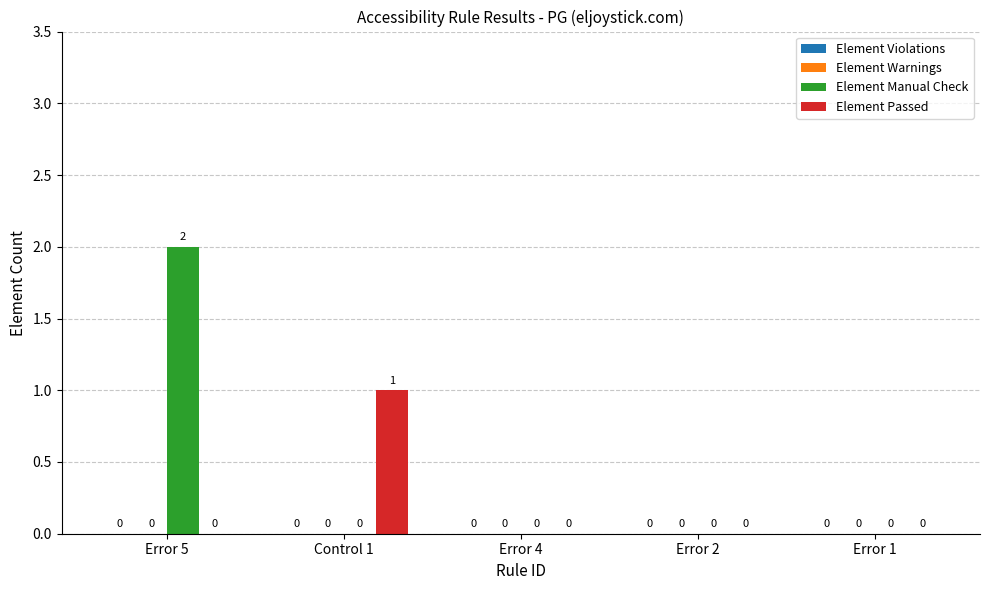

The Element Manual Check series shows 0 at Error 1. True or false?

True